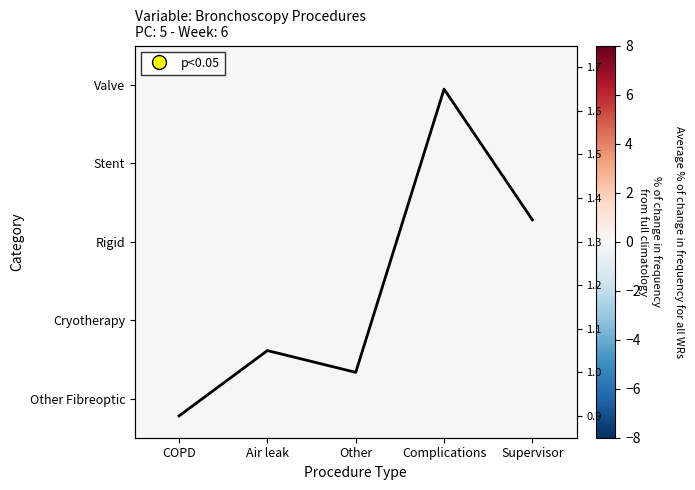

Between Complications and Supervisor, which series saw the biggest shift?

Average % change